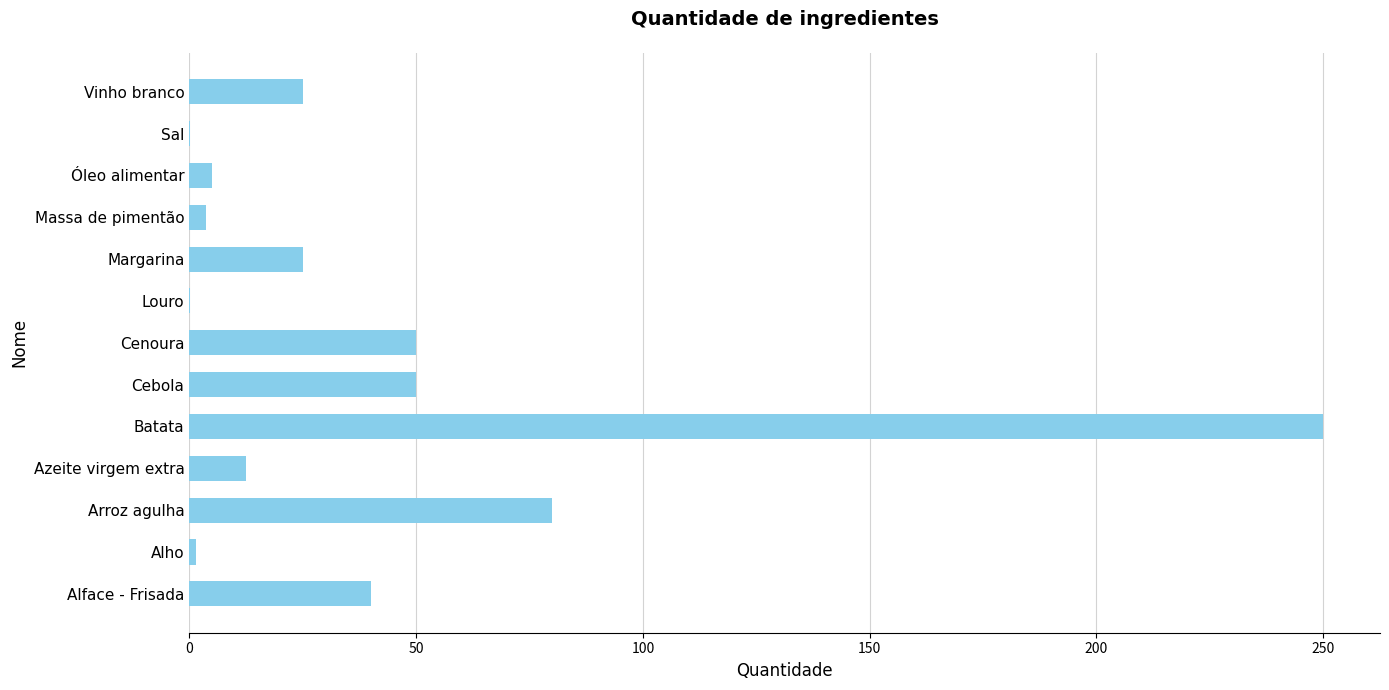

Which category has the highest value across all series?

Batata